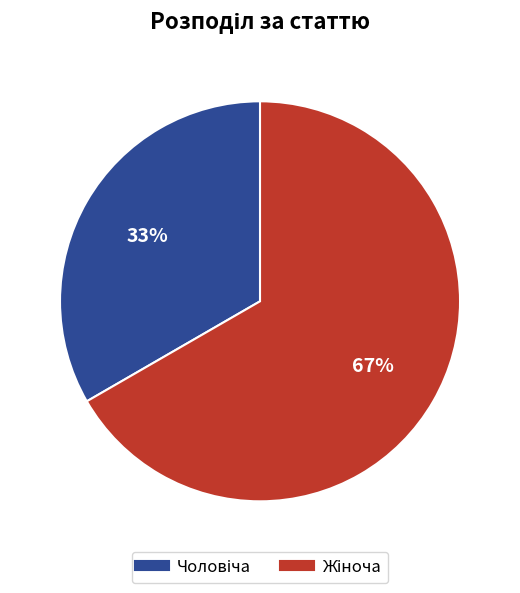

To the nearest percent, what is the average slice percentage?

50%